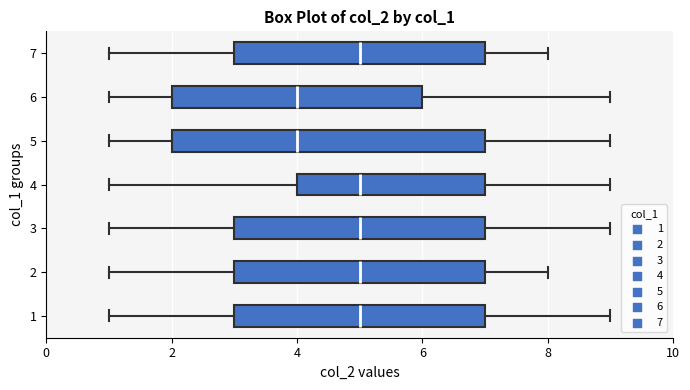

Where is the left edge of the box at y = 4 on the x-axis? The values are not printed on the chart, so give them approximately, as read against the axis.

4